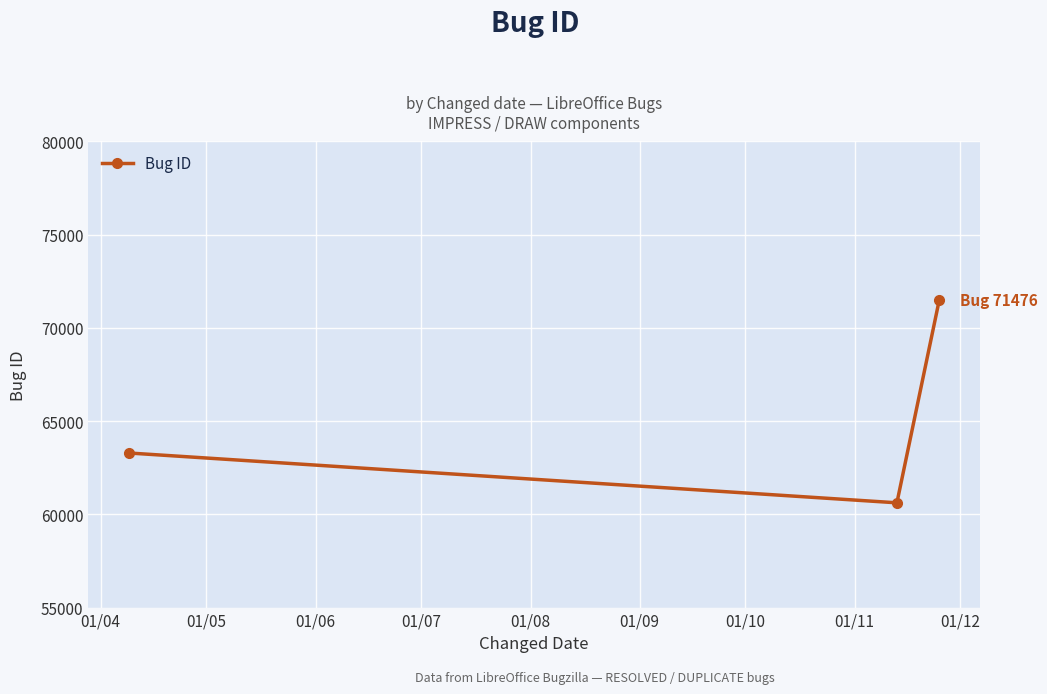

What is the minimum value shown in the chart?

60620